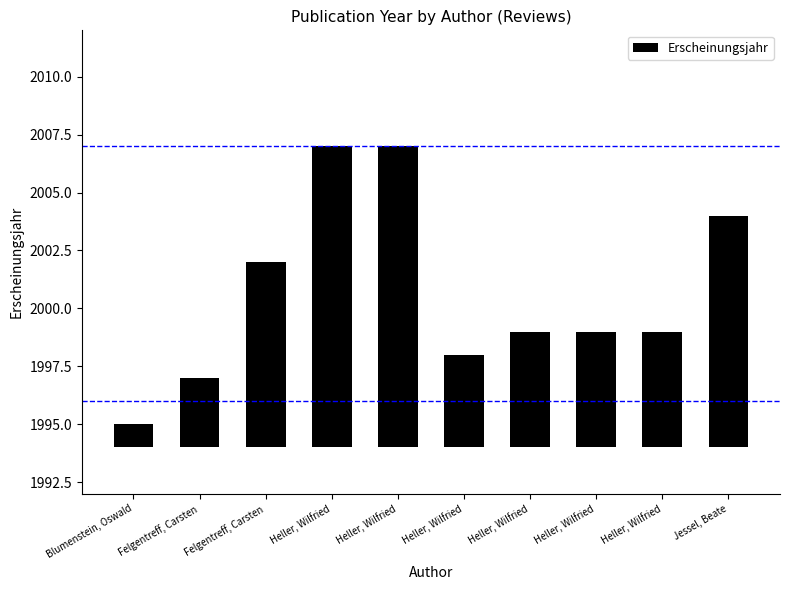

List the labels in order of value, largest first.

Heller, Wilfried, Heller, Wilfried, Jessel, Beate, Felgentreff, Carsten, Heller, Wilfried, Heller, Wilfried, Heller, Wilfried, Heller, Wilfried, Felgentreff, Carsten, Blumenstein, Oswald